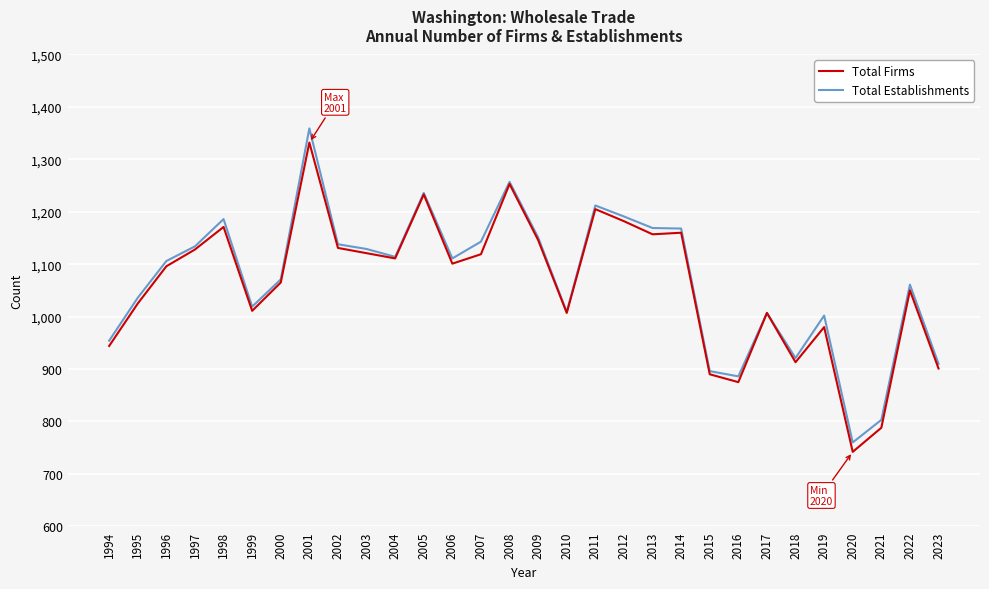

What are all the series names shown in the legend?

Total Firms, Total Establishments